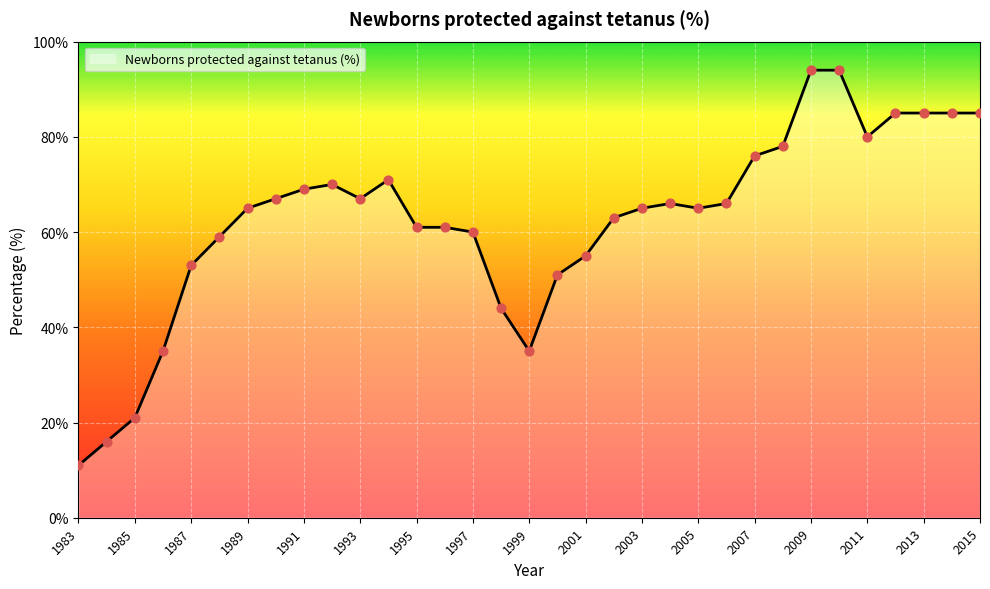

What is the maximum value shown in the chart?

94